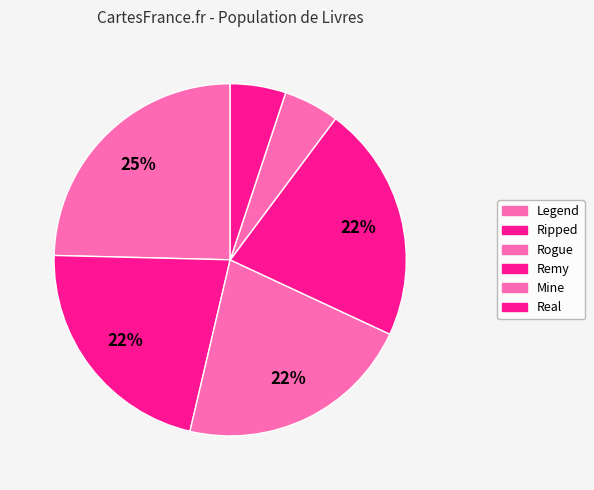

How many segments does this pie chart have?

6